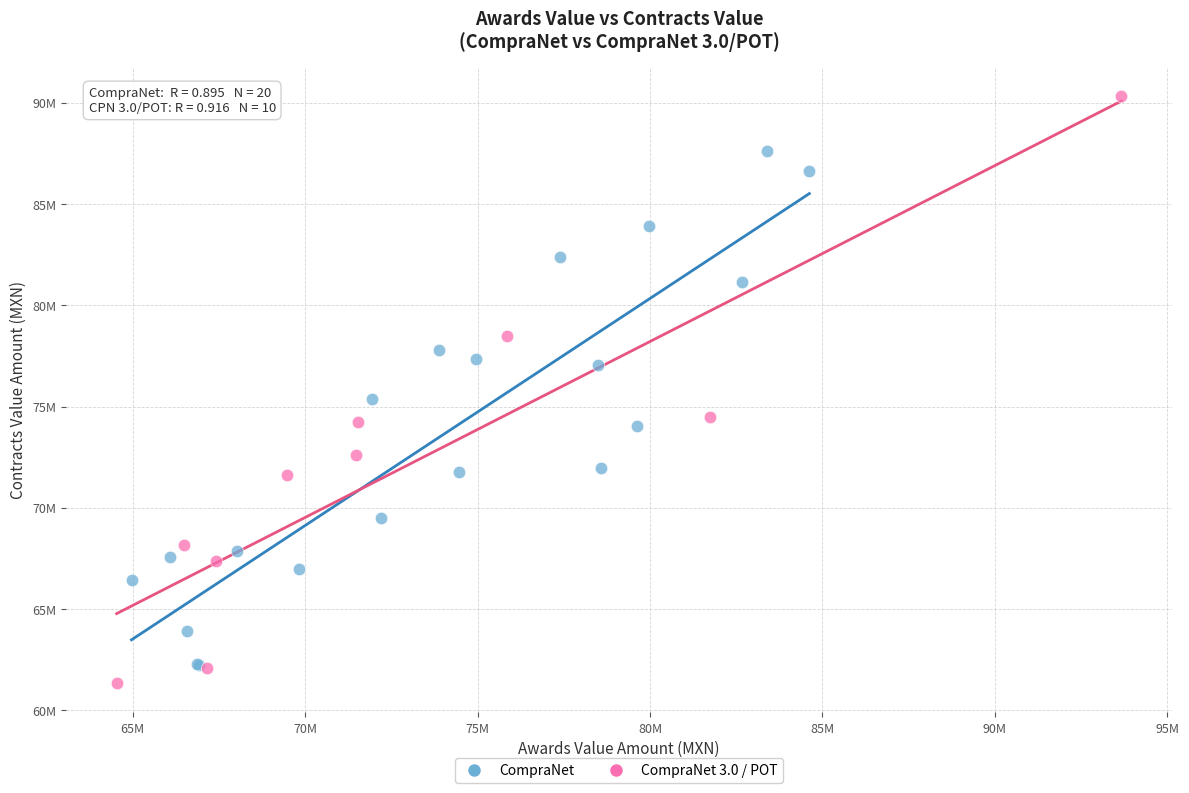

Which series reaches the minimum Y coordinate?

CompraNet 3.0 / POT